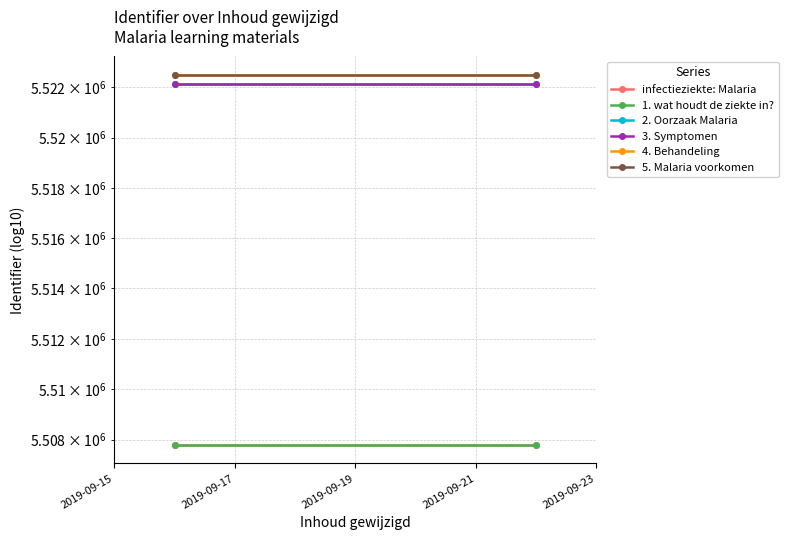

Which has a higher value, 2019-09-17 or 2019-09-15?

2019-09-17